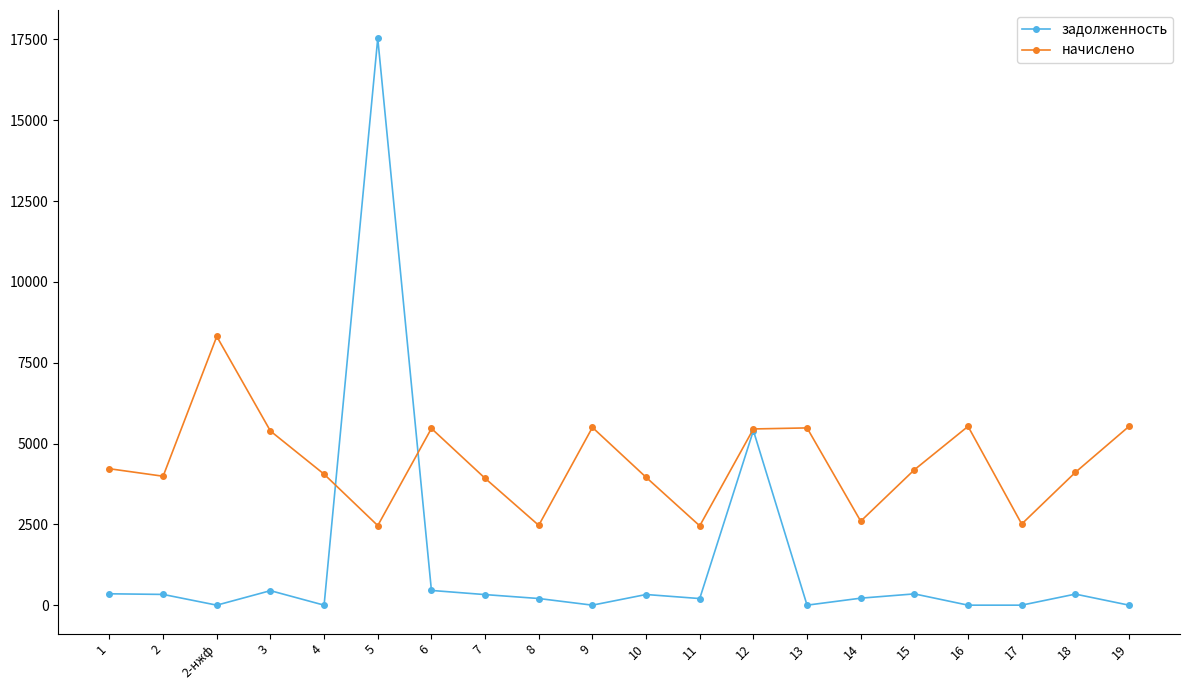

True or false: начислено has more than 2 points higher than both neighbors.

True